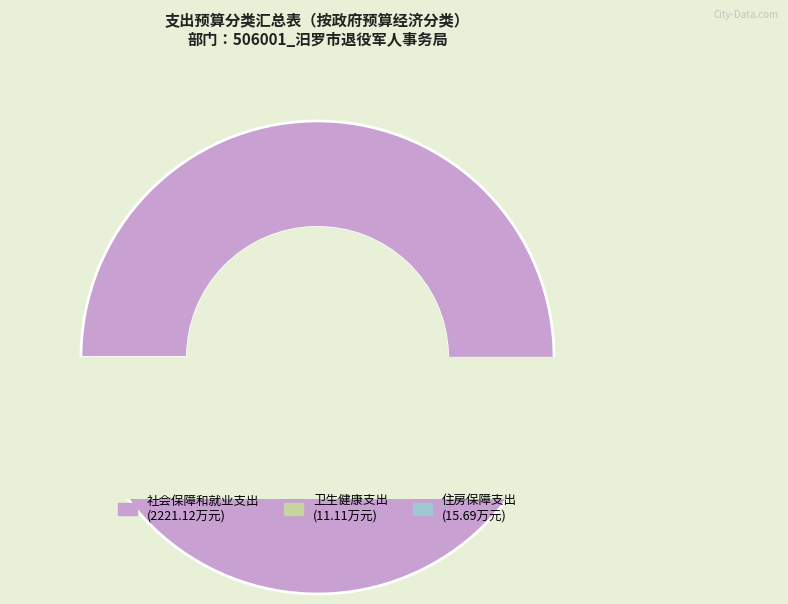

Is the sum of 住房保障支出 and 社会保障和就业支出 greater than half?

Yes